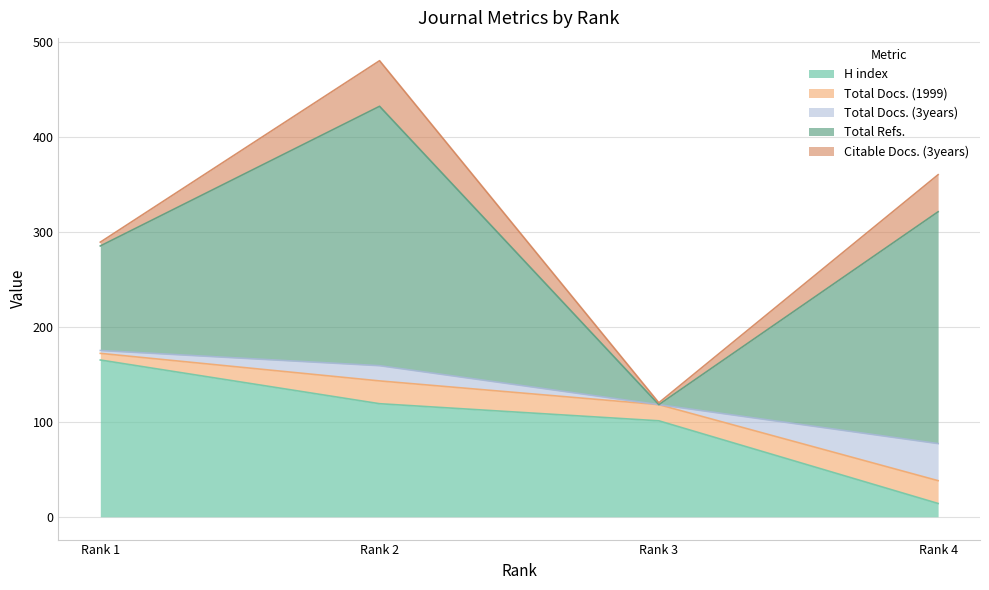

What is the sum of the Total Refs. values at Rank 4 and Rank 3?

244